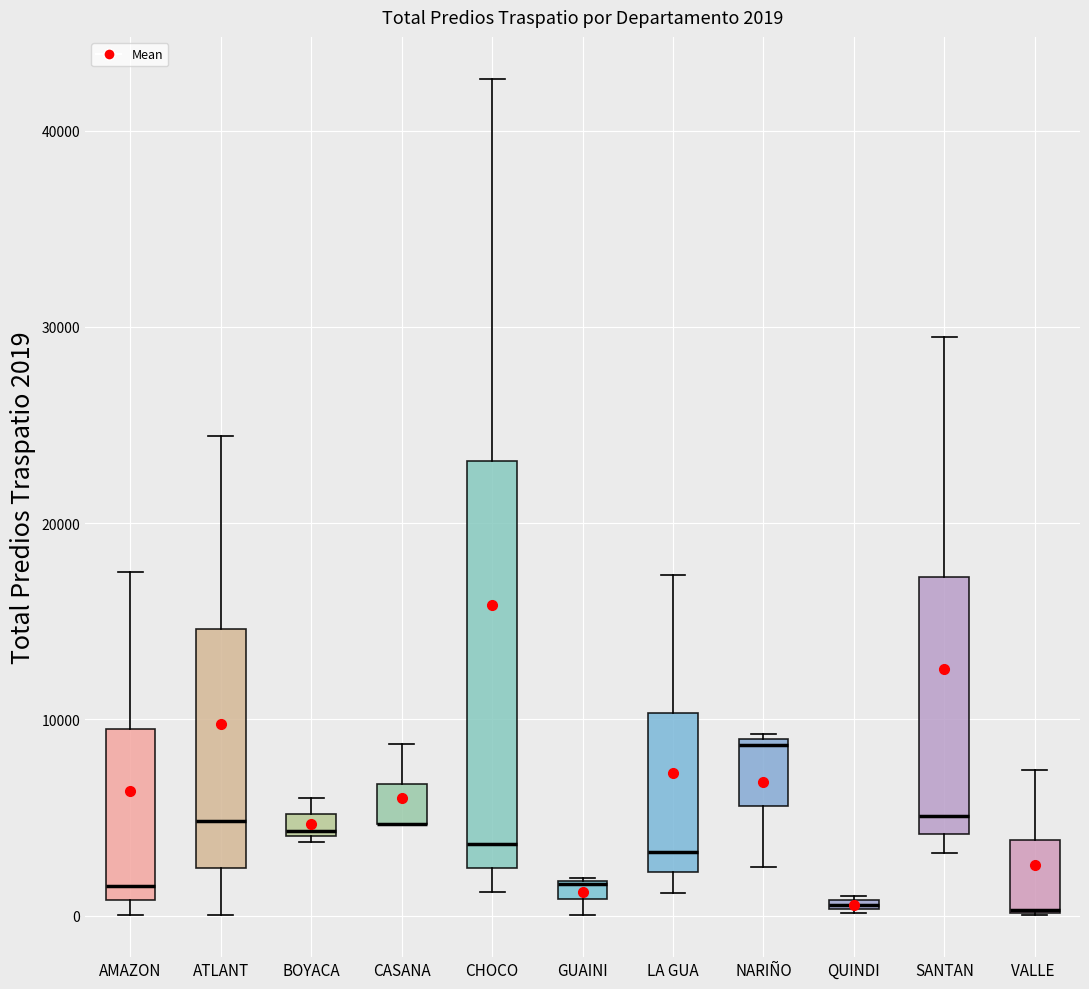

Which box is the tallest, from its lower edge to its upper edge?

CHOCO